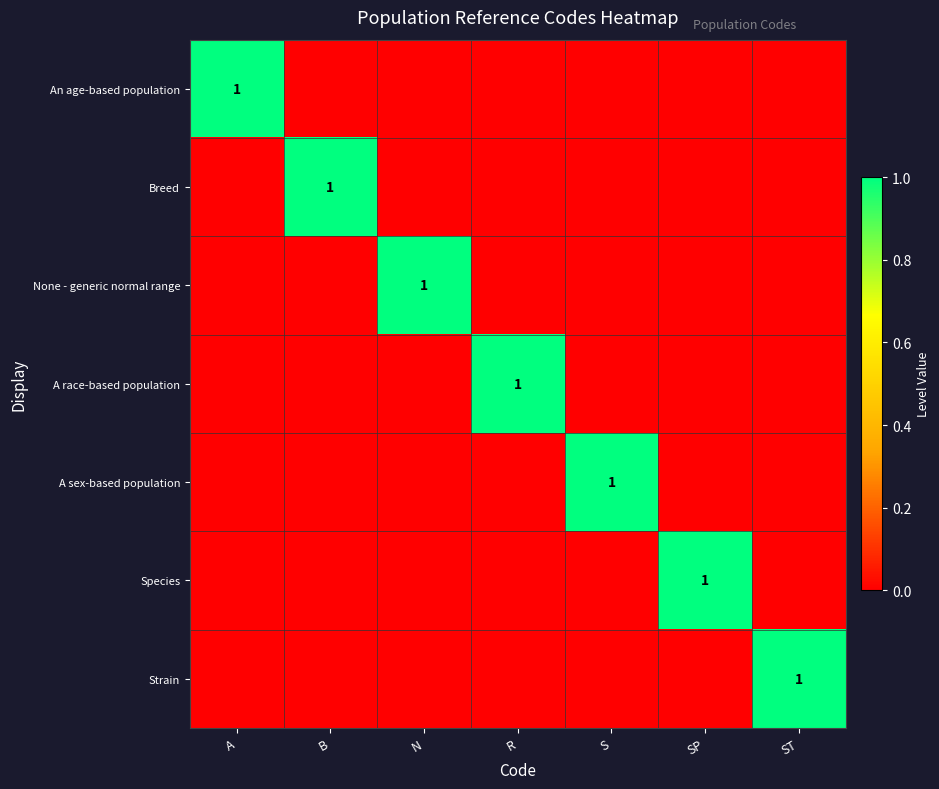

What is the total value across all series at SP?

1